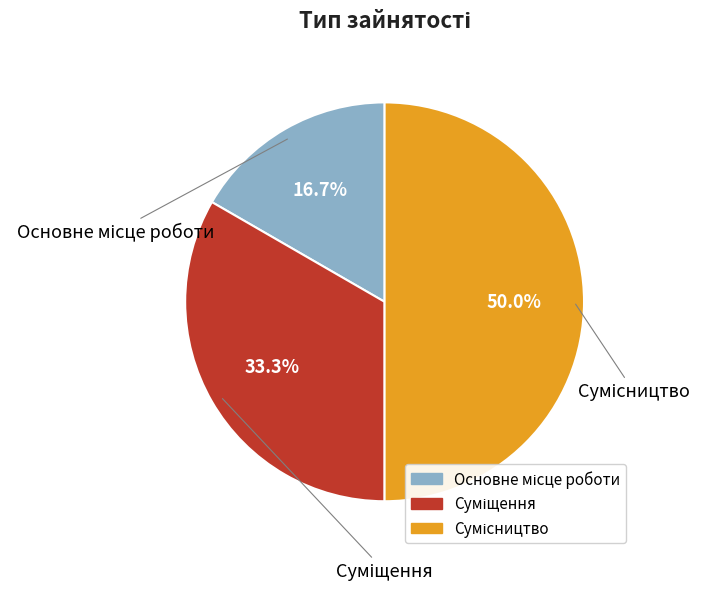

To the nearest percent, what is the difference between the largest and smallest slice percentages?

33%